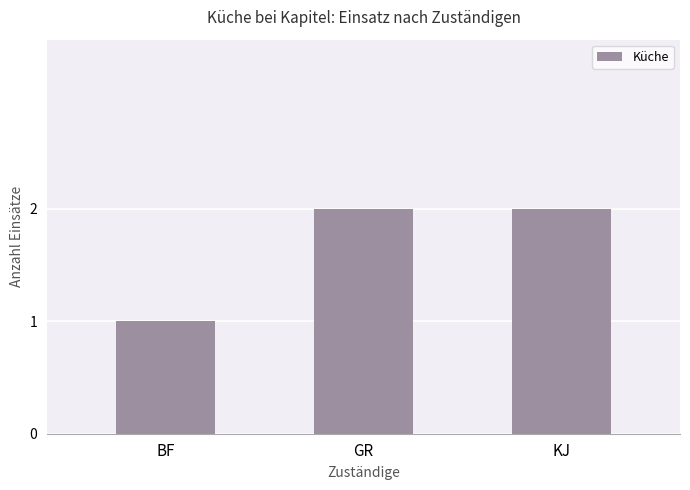

Reading left to right, what are all the values shown in this chart?

BF=1	GR=2	KJ=2